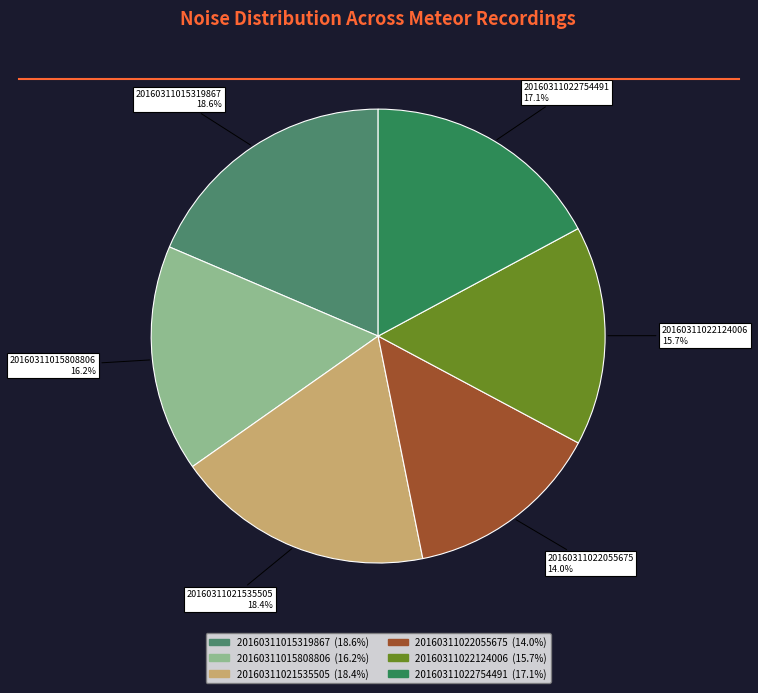

Is there a majority slice in this chart?

No